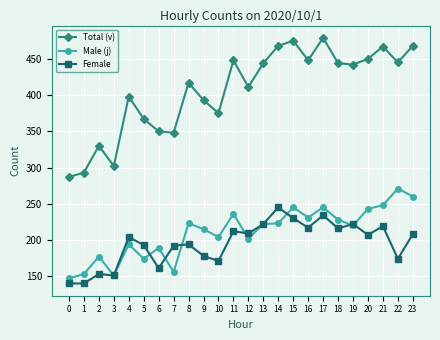

What are all the series names shown in the legend?

Total (v), Male (j), Female